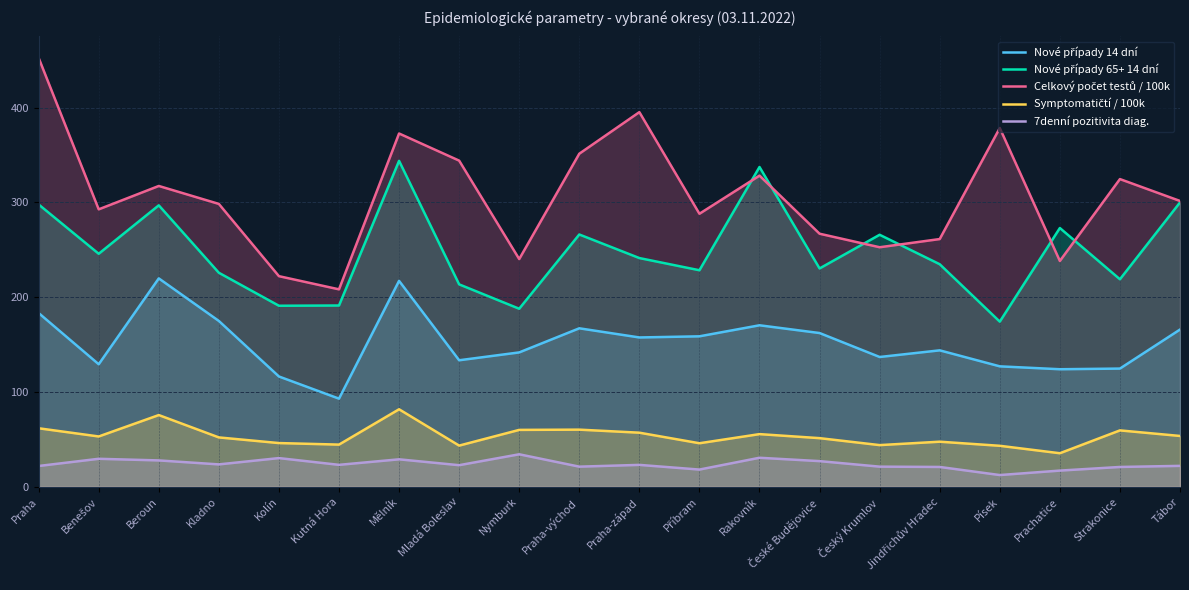

How many lines are shown in the chart?

5